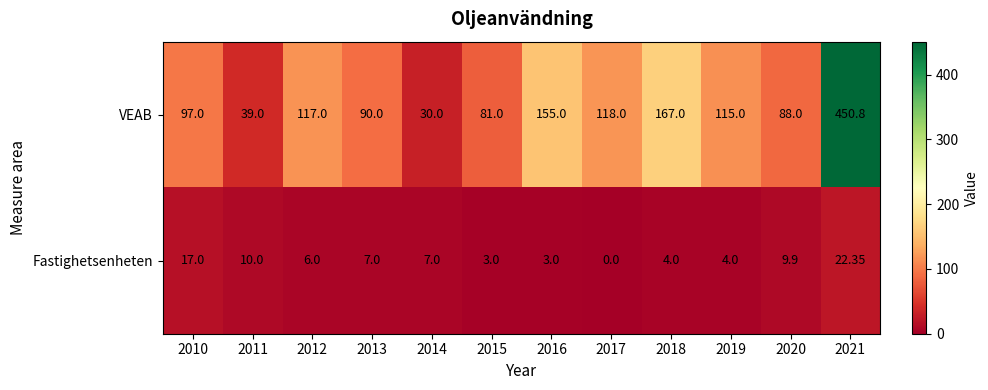

Which series has the largest range (max minus min)?

VEAB